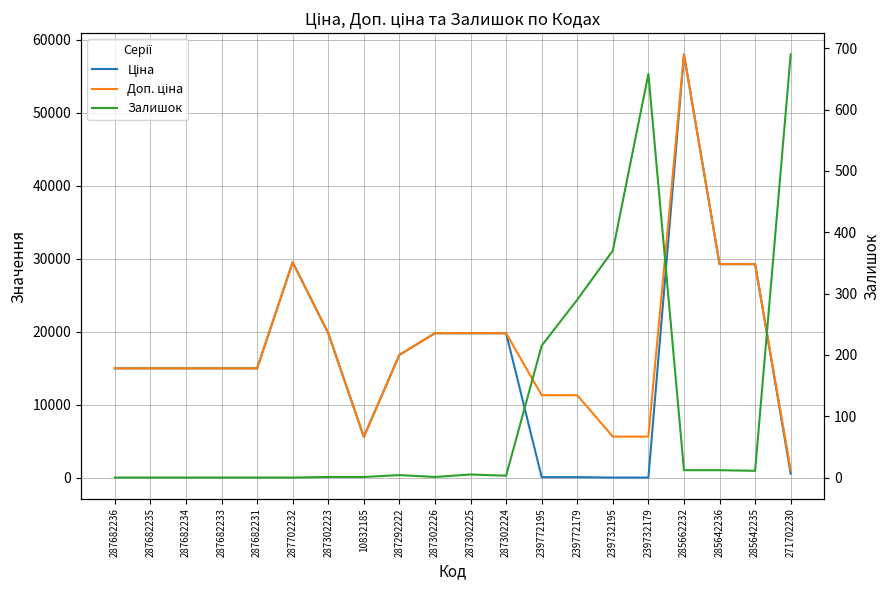

True or false: Залишок and Доп. ціна cross at least once.

False